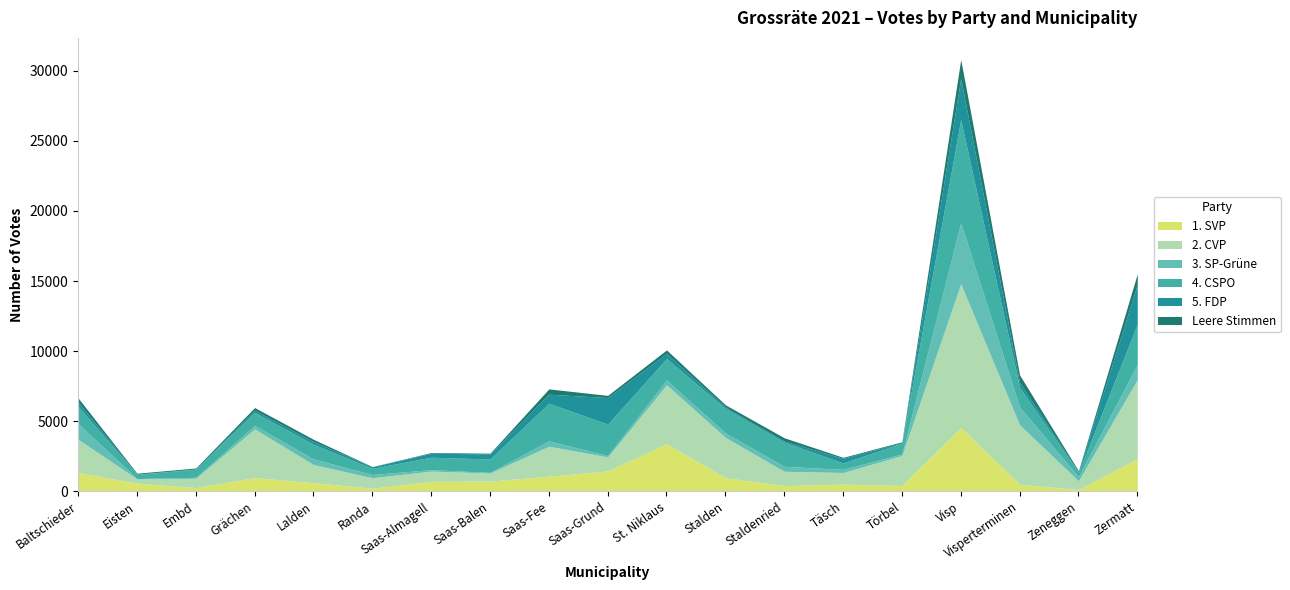

Between which two adjacent categories do 5. FDP and 3. SP-Grüne first intersect?

Randa and Saas-Almagell